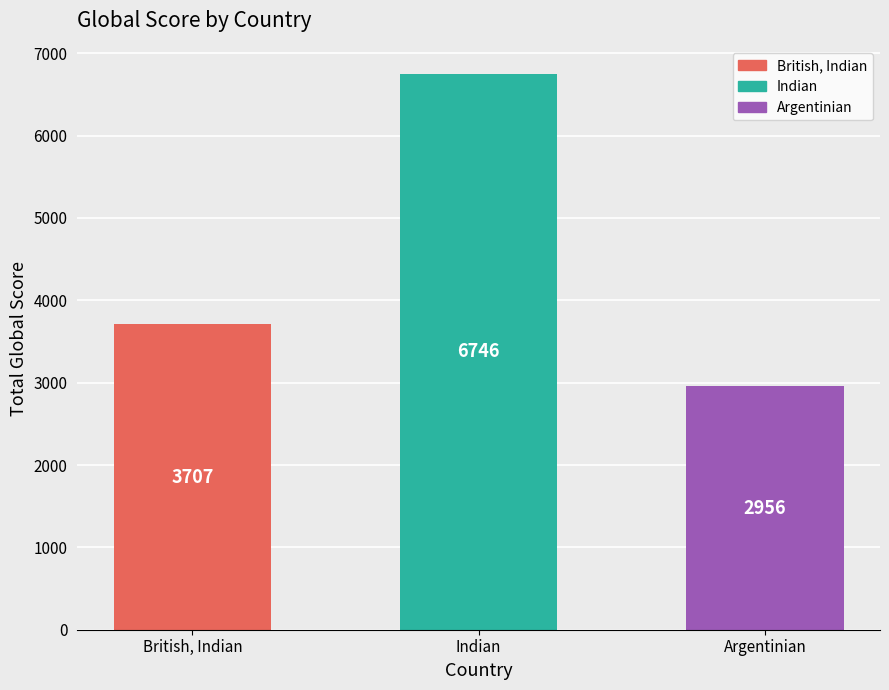

Count the number of categories in the chart.

3